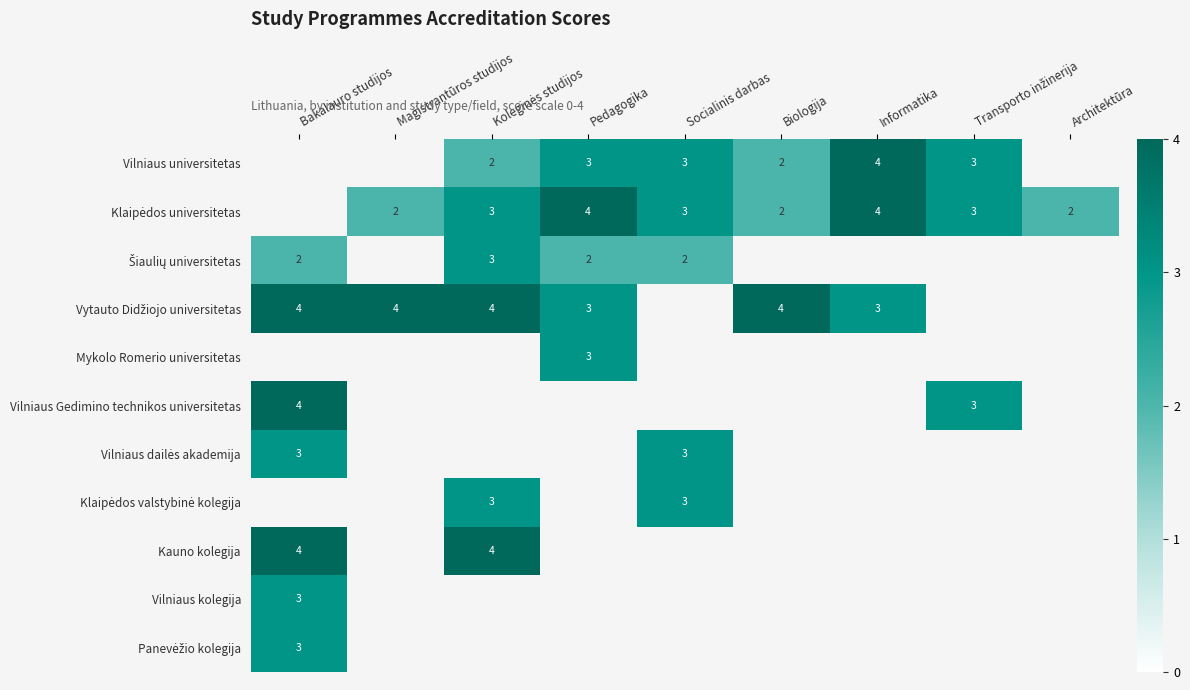

The Vilniaus Gedimino technikos universitetas series shows 5 at Bakalauro studijos. True or false?

False